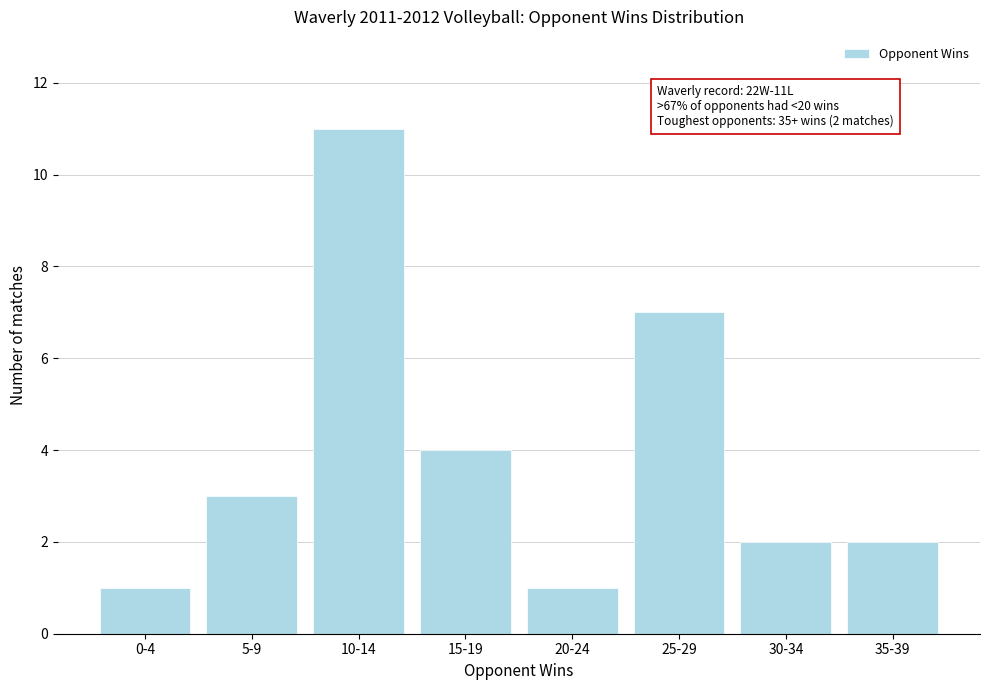

Reading left to right, transcribe all the data shown in this chart.

0-4=1	5-9=3	10-14=11	15-19=4	20-24=1	25-29=7	30-34=2	35-39=2